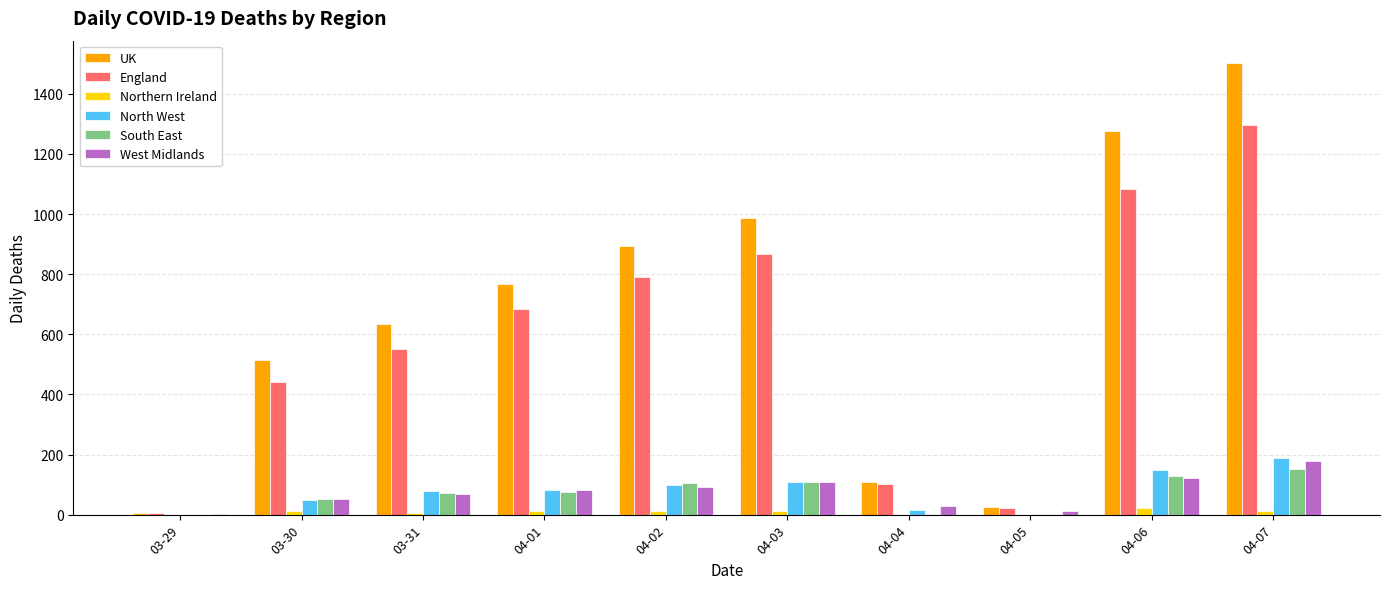

At which category is the sum across all series the highest?

04-07